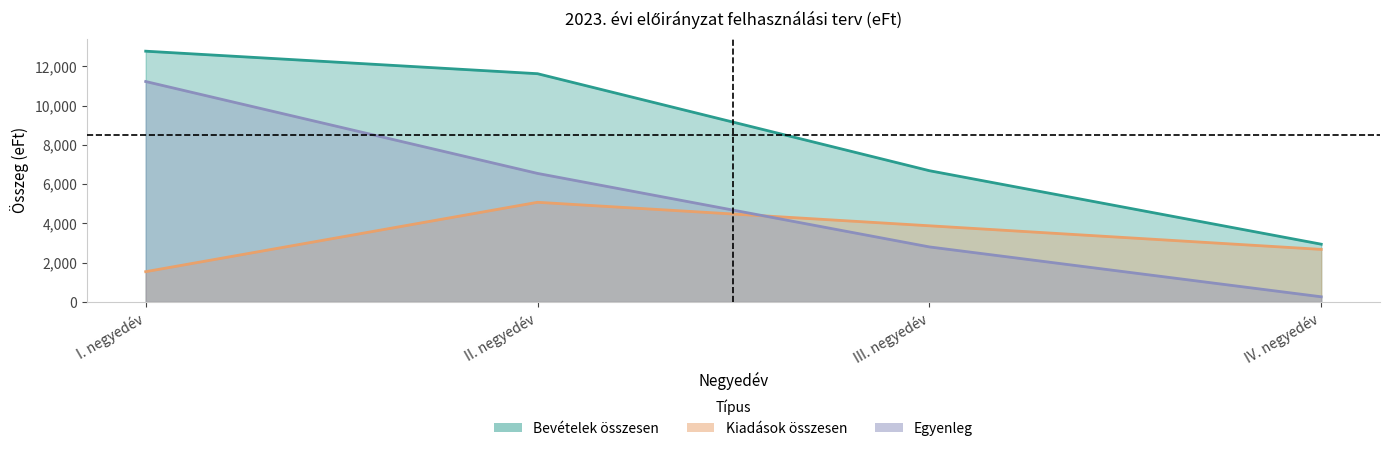

Reading right to left, extract all data points from this chart.

Bevételek összesen: 2945	6689	11631	12778
Kiadások összesen: 2680	3883	5080	1545
Egyenleg: 265	2806	6551	11233